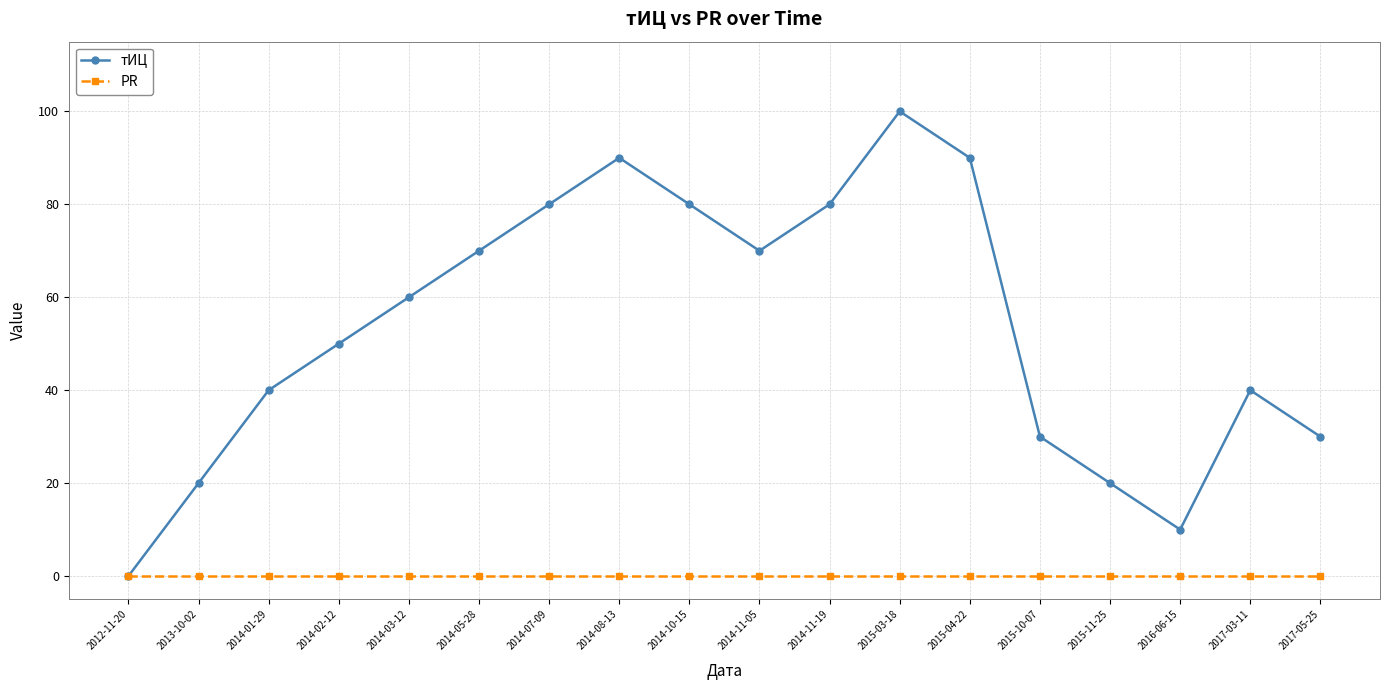

True or false: тИЦ has more than 0 points higher than both neighbors.

True